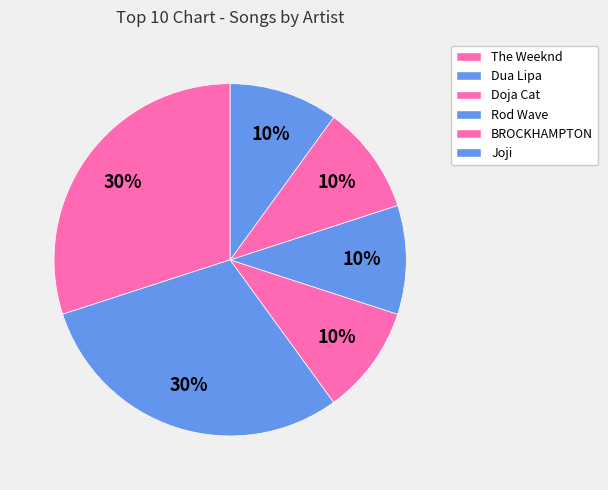

Rank the categories by value from lowest to highest.

Doja Cat, Rod Wave, BROCKHAMPTON, Joji, The Weeknd, Dua Lipa